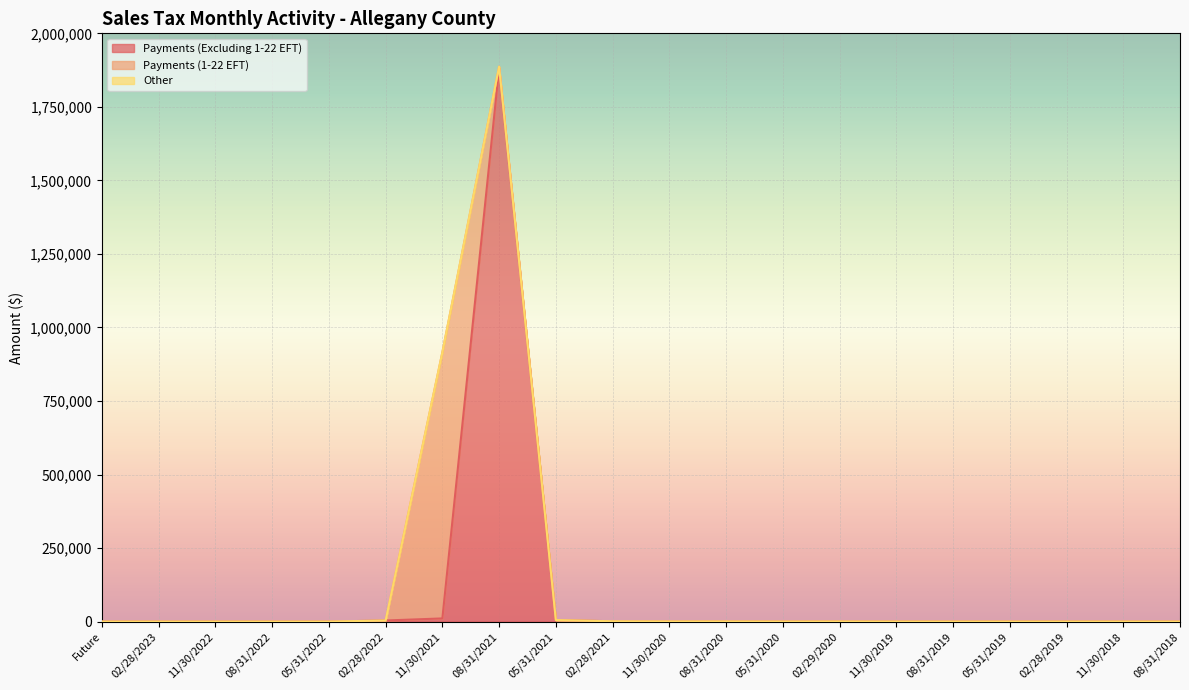

Reading right to left, transcribe all the data shown in this chart.

Payments (Excluding 1-22 EFT): 23.4	93.1	61.6	61.5	94.1	86.7	357.4	163.3	498.5	290.4	979.3	5068.0	1881411.7	10704.8	3640.6	0.0	3.9	0.0	0.0	0.0
Payments (1-22 EFT): 0.0	0.0	0.0	0.0	0.0	0.0	0.0	0.0	0.0	154.9	0.0	0.0	5366.5	904997.3	27.1	0.0	0.0	0.0	0.0	0.0
Other: 0.0	0.0	0.0	0.0	0.0	0.0	0.0	0.0	0.0	0.0	0.0	0.0	0.0	0.0	0.0	0.0	0.0	0.0	0.0	0.0